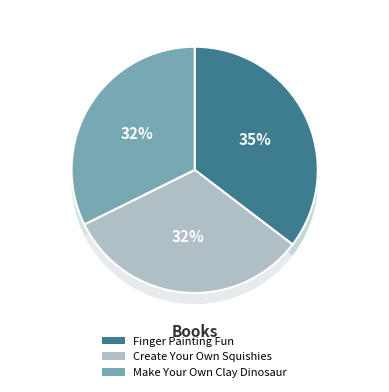

To the nearest percent, what is the combined percentage of Create Your Own Squishies and Make Your Own Clay Dinosaur?

65%